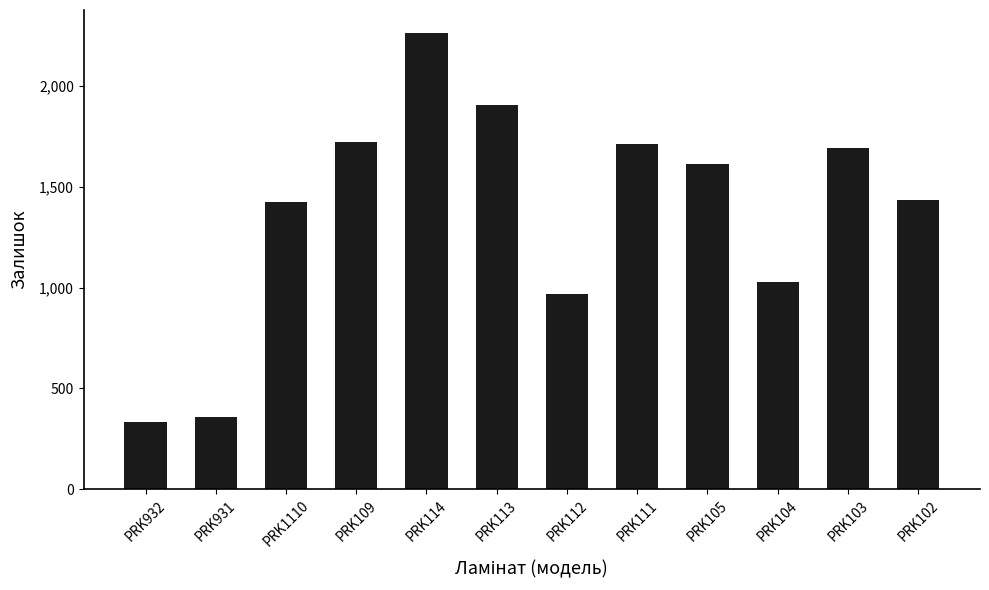

How many series are shown in this chart?

1